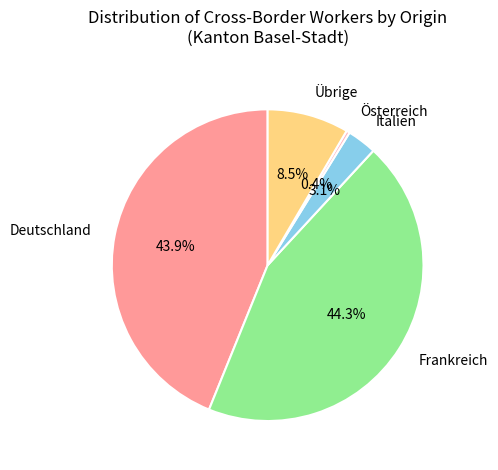

Which has a higher value, Österreich or Deutschland?

Deutschland